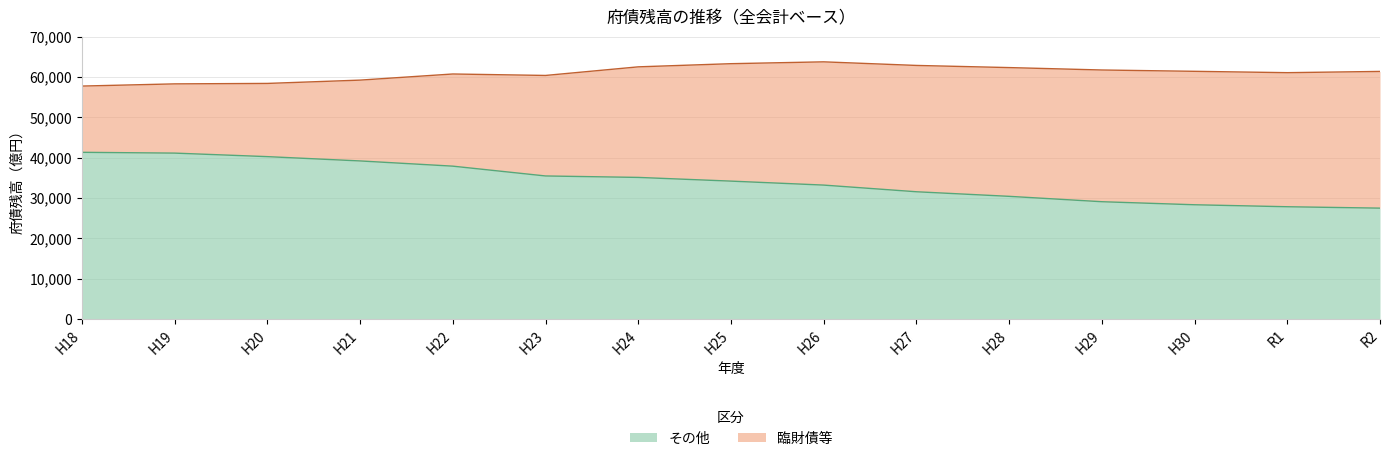

True or false: the data has more than 2 interior local peaks.

False